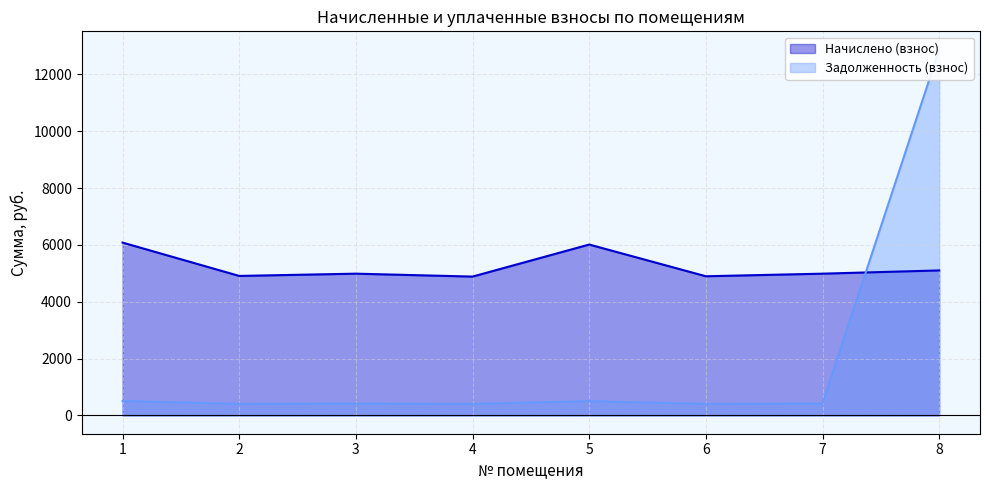

Which category has the highest value in the Начислено (взнос) series?

1